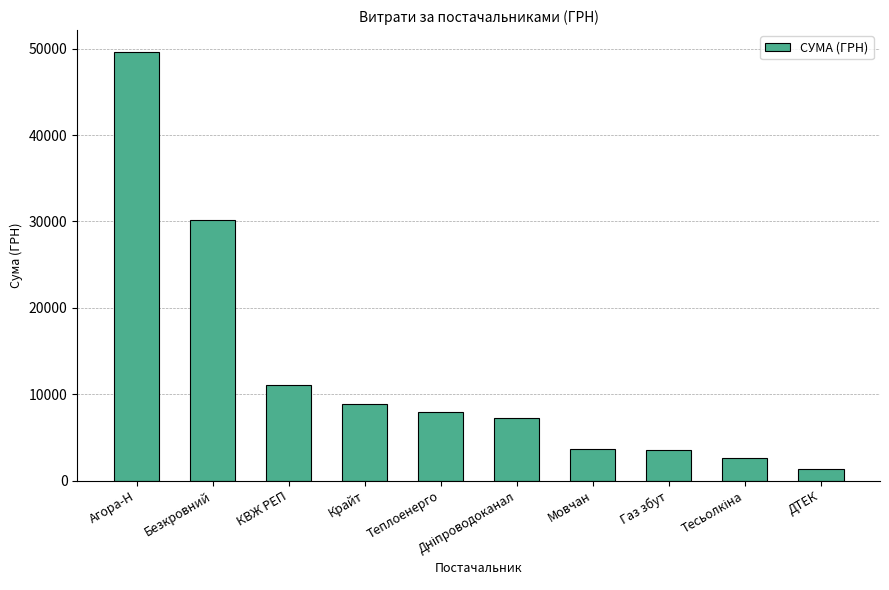

At which category does the chart reach its peak across all series?

Агора-Н